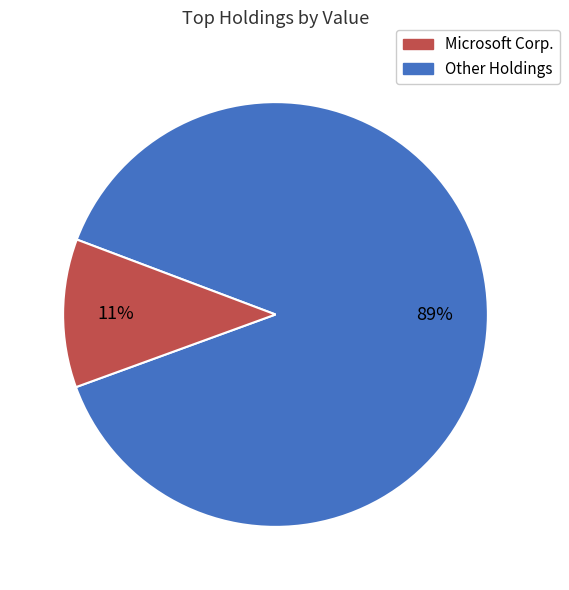

To the nearest percent, what is the average slice percentage?

50%